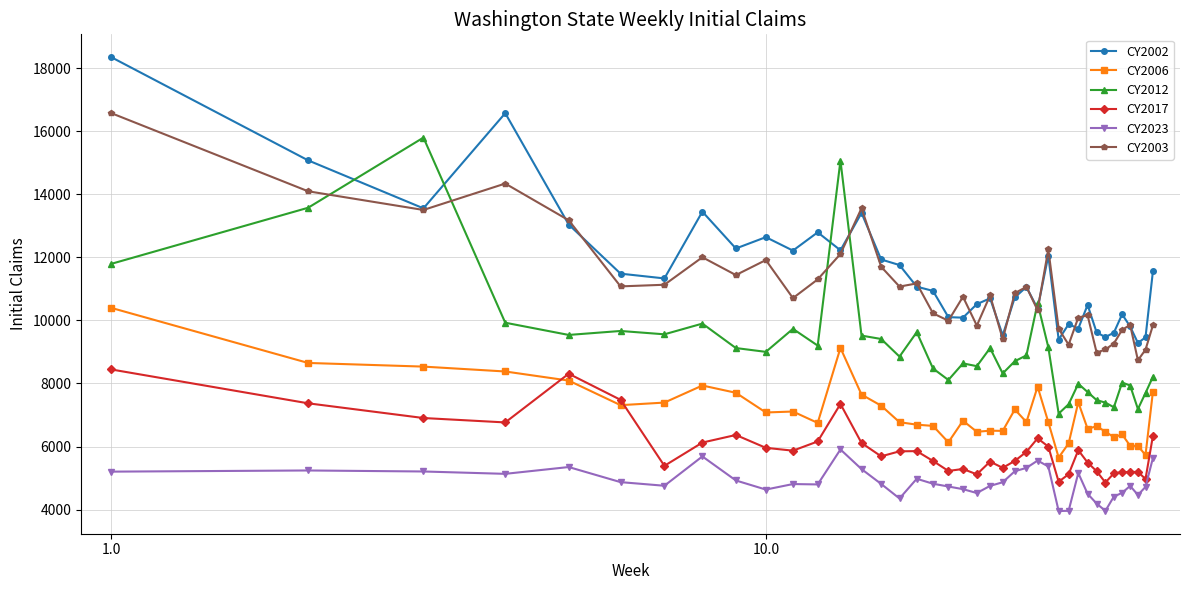

What is the highest value of the CY2012 series?

15805